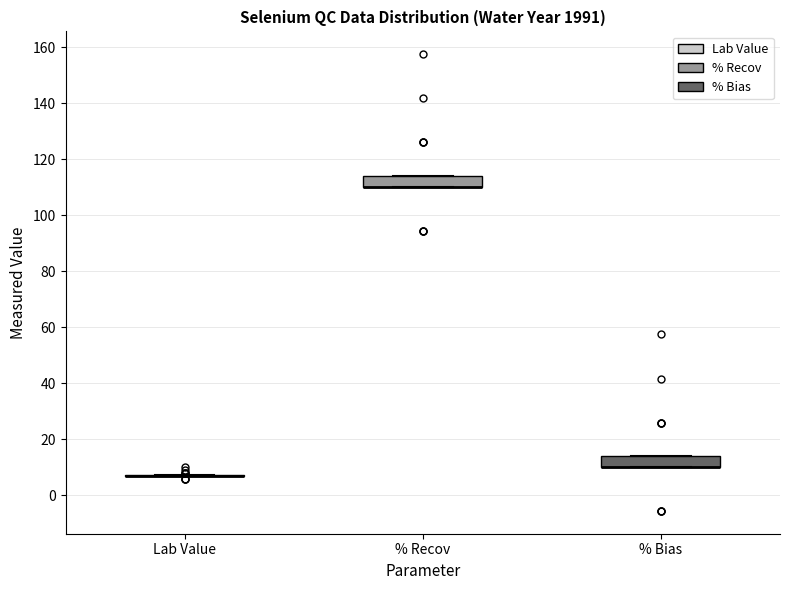

Reading left to right, read every box against the y-axis: the position of its median line, the range the box covers, and the ends of its whiskers. The values are not printed on the chart, so give them approximately, as read against the axis.

Lab Value: box collapsed to a line at 8, whiskers 8 to 8
% Recov: median 110 (drawn on the box's lower edge), box 110 to 114, whiskers 110 to 114
% Bias: median 10 (drawn on the box's lower edge), box 10 to 14, whiskers 10 to 14